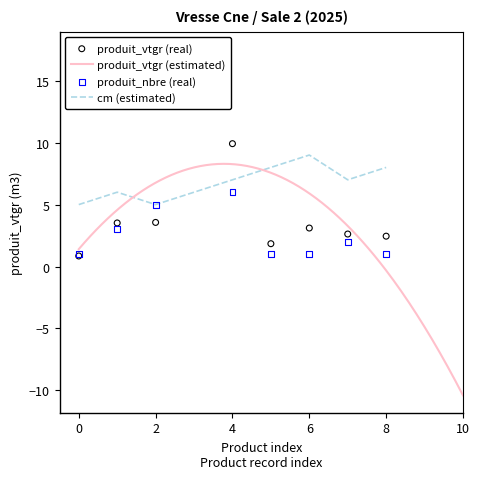

What are all the series names shown in the legend?

produit_vtgr, produit_nbre, cm